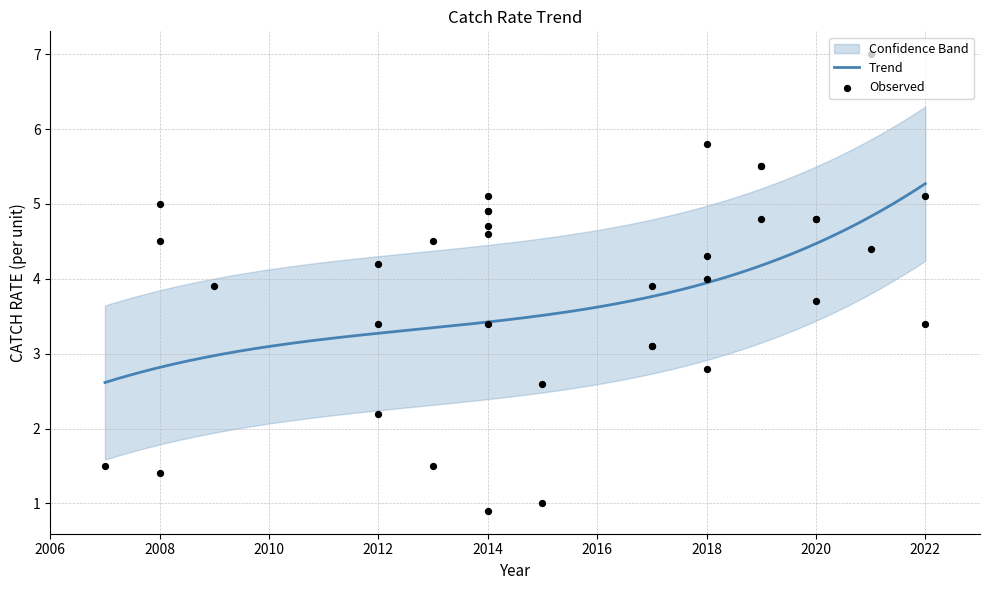

Between 2013 and 2017, which is larger?

2017